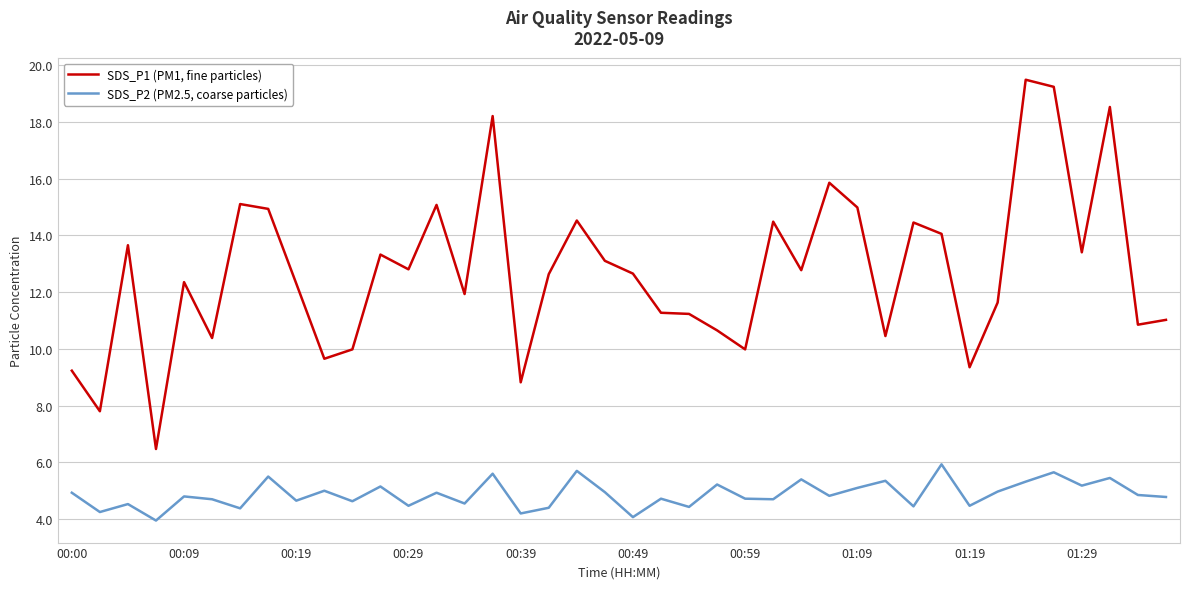

What is the lowest value of the SDS_P1 (PM1, fine particles) series?

6.5